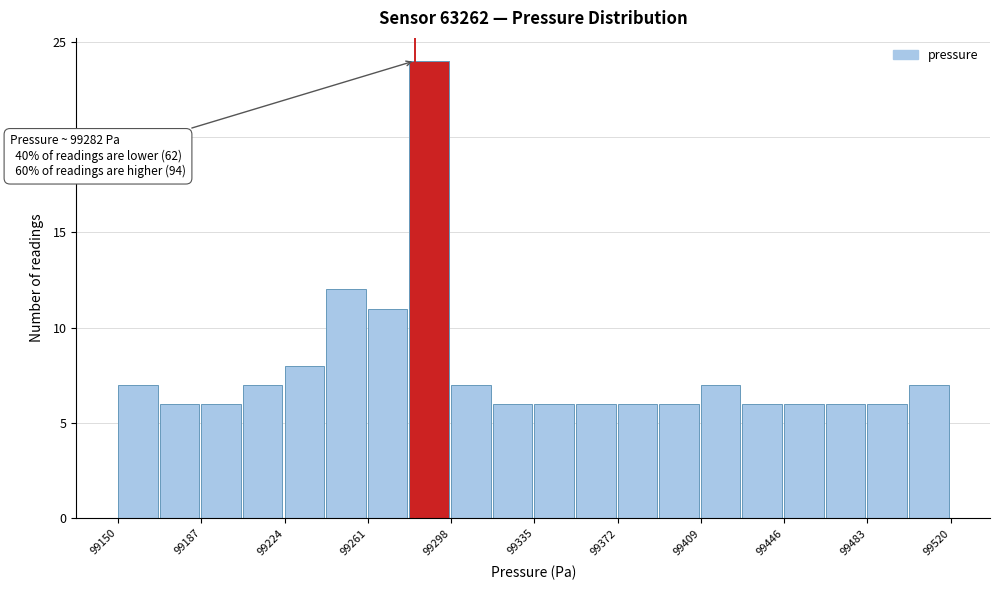

Around what value on the x-axis is the tallest bar? Give the approximate position of its centre, as read against the axis.

99290